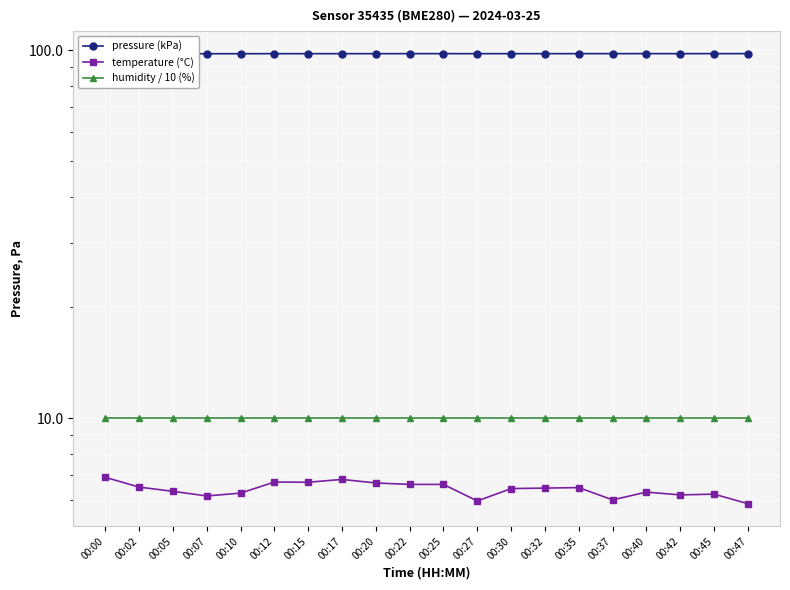

At how many categories does at least one series exceed 81?

20